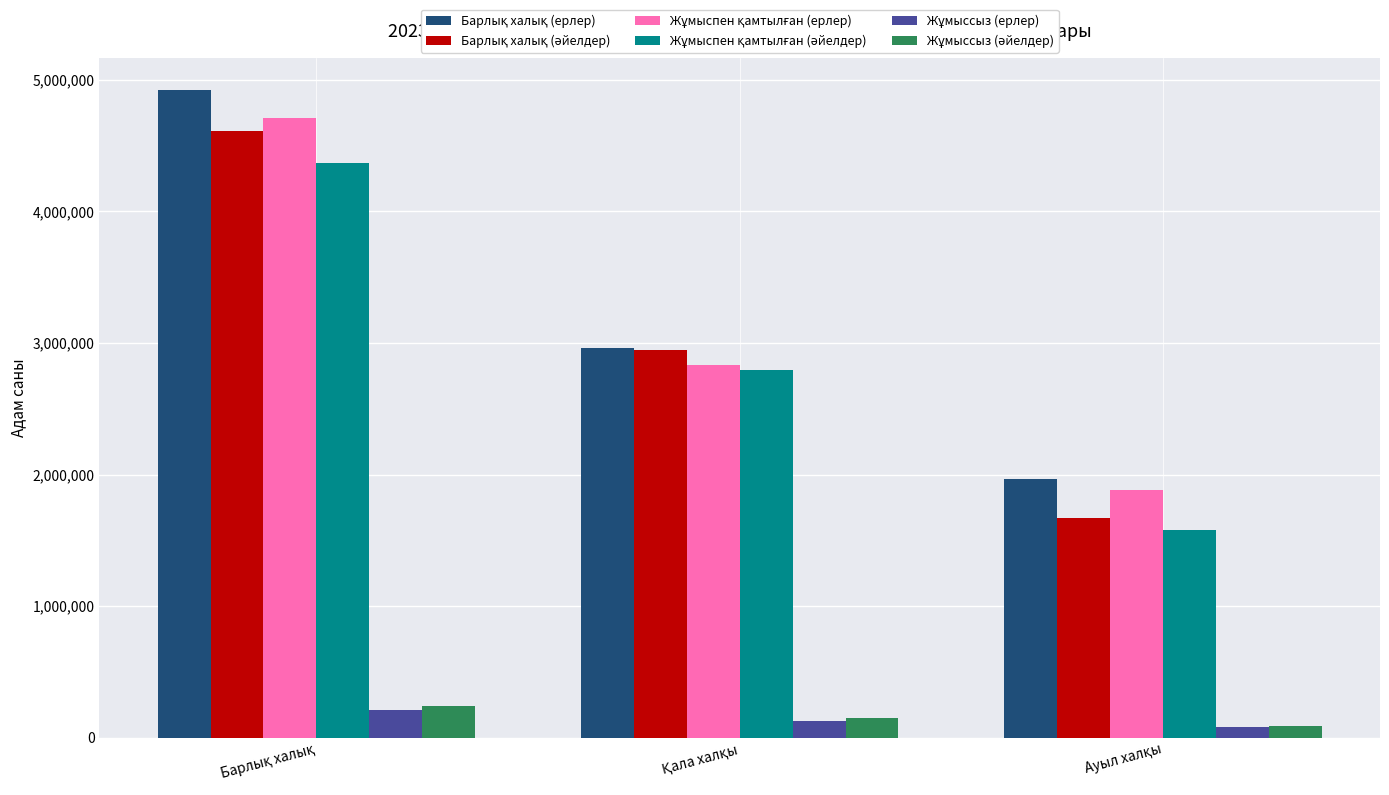

At how many categories does at least one series exceed 842417?

3